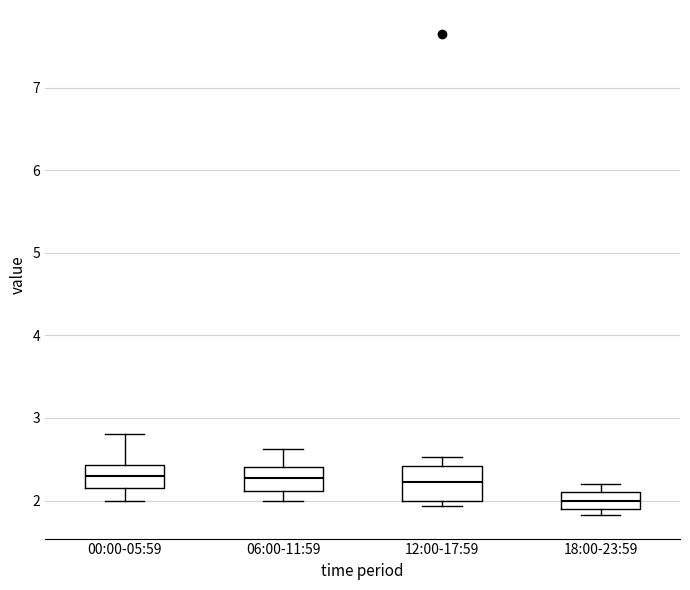

Reading left to right, transcribe this box plot: for each box, give where its median line is, the range the box spans, and where its two whiskers end, as read against the y-axis. The values are not printed on the chart, so give them approximately, as read against the axis.

00:00-05:59: median 2.3, box 2.2 to 2.4, whiskers 2.0 to 2.8
06:00-11:59: median 2.3, box 2.1 to 2.4, whiskers 2.0 to 2.6
12:00-17:59: median 2.2, box 2.0 to 2.4, whiskers 1.9 to 2.5
18:00-23:59: median 2.0, box 1.9 to 2.1, whiskers 1.8 to 2.2